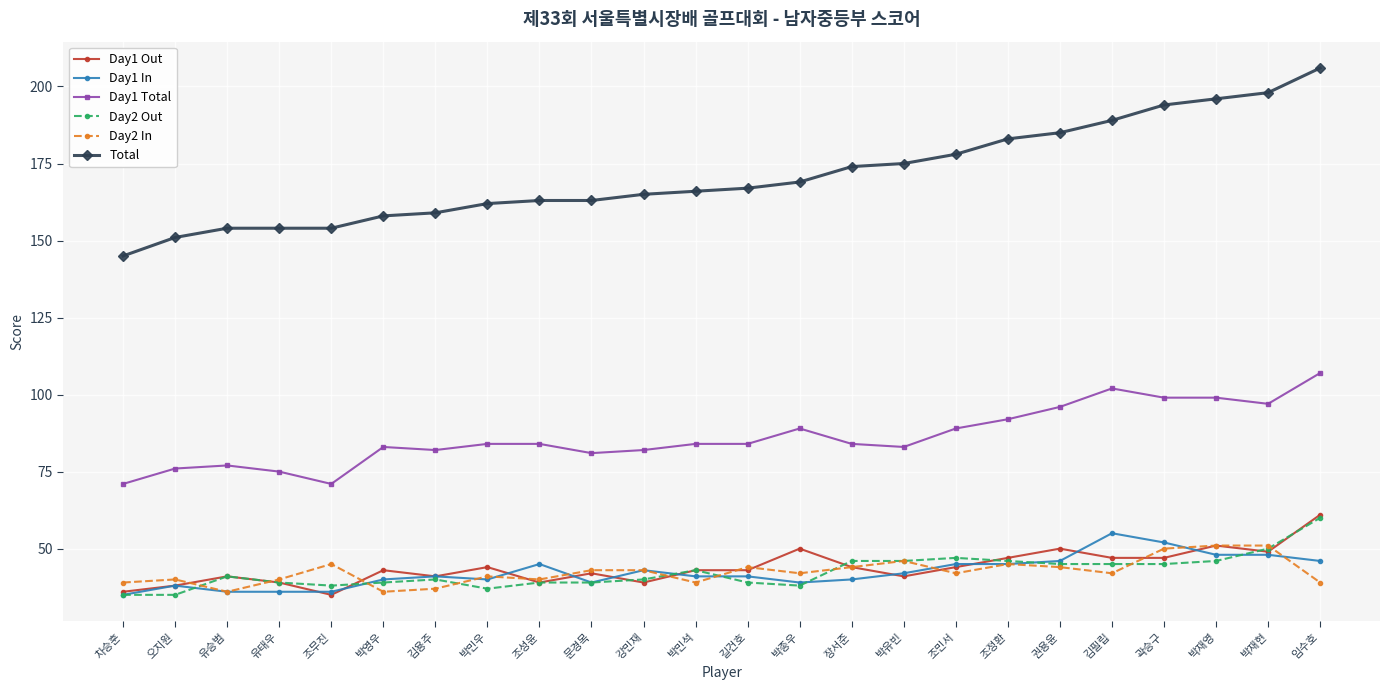

What is the spread (max minus min) of values at 조무진?

119